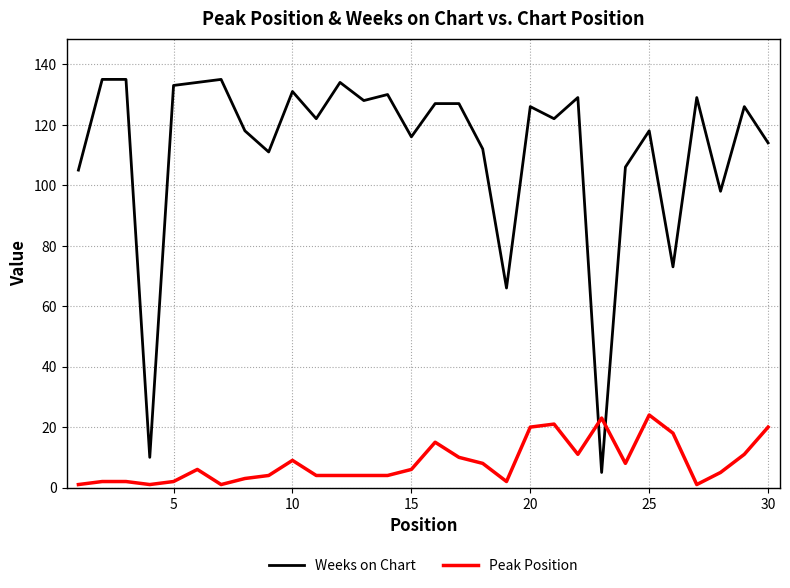

Which series has the widest spread of values?

Weeks on Chart